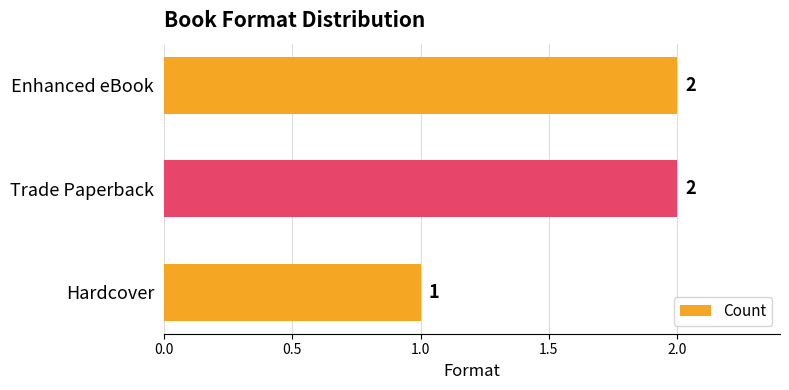

Reading top to bottom, list all the values displayed in this chart.

2	2	1